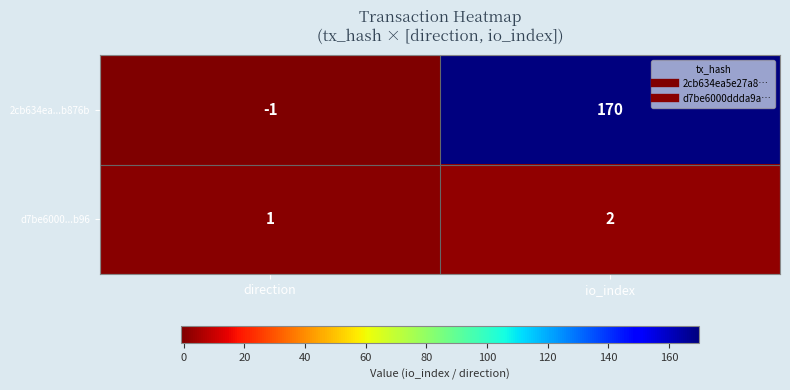

At which category does the chart reach its minimum across all series?

direction